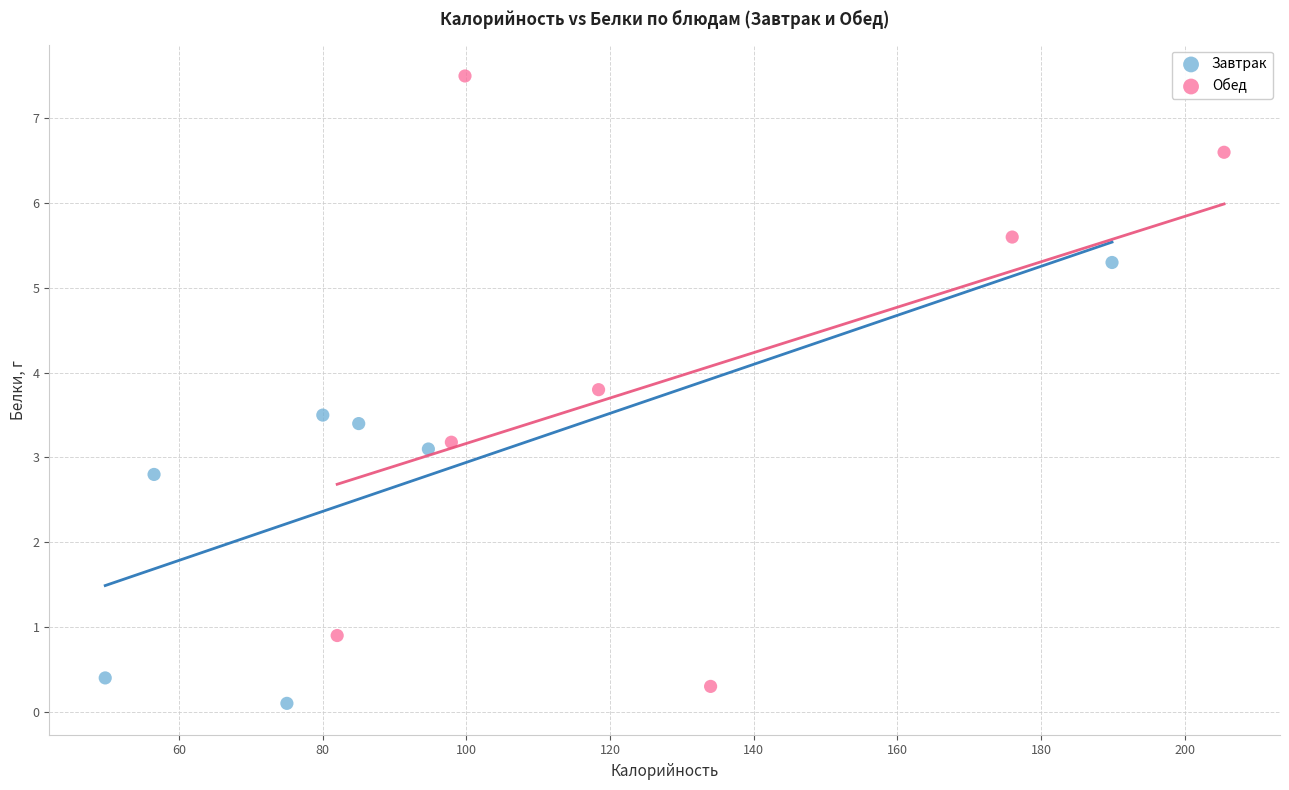

Which series contains the highest Y value?

Обед